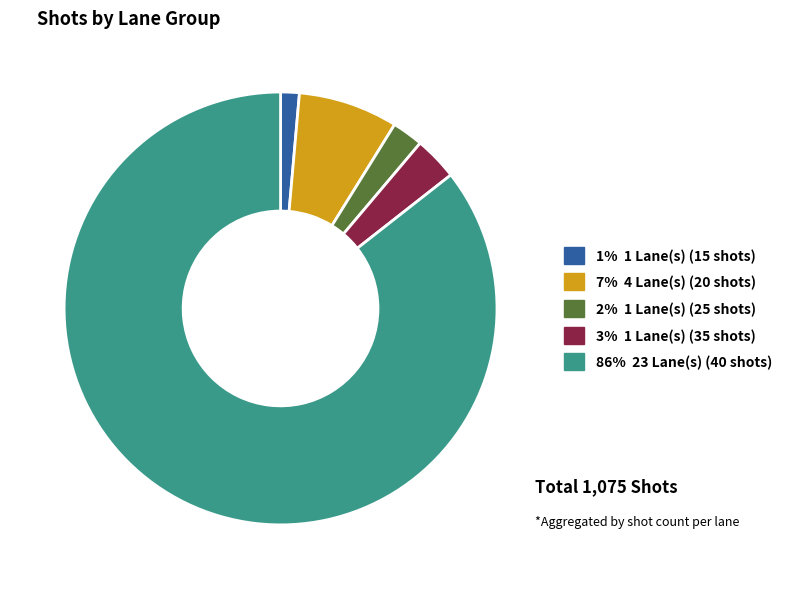

Is there any slice that represents more than half of the pie?

Yes